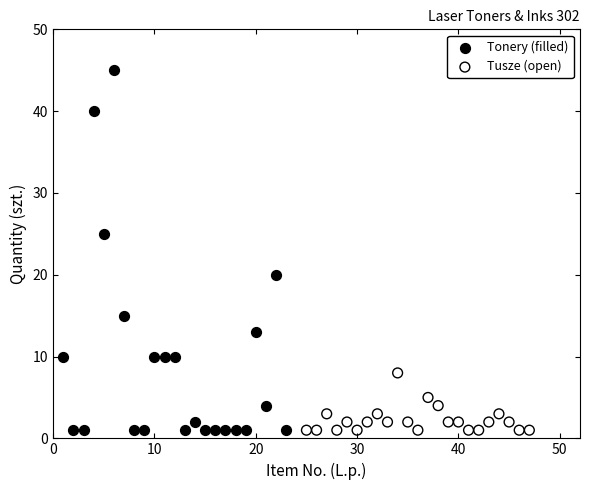

Which series contains the highest Y value?

Tonery (filled)